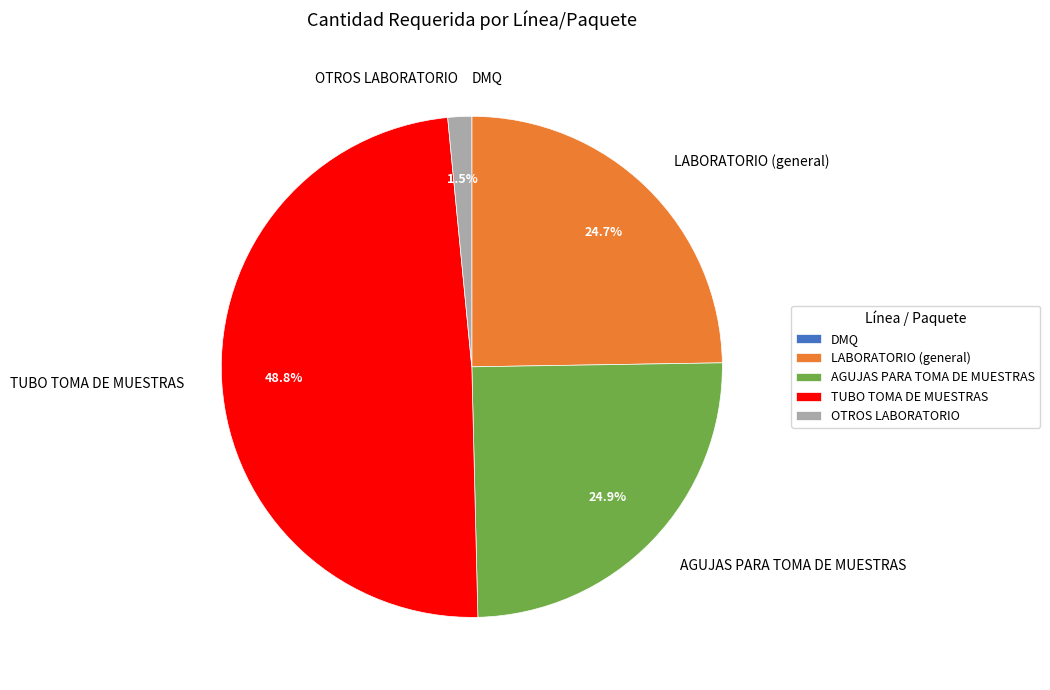

Is it true that AGUJAS PARA TOMA DE MUESTRAS is 10% of the pie?

False